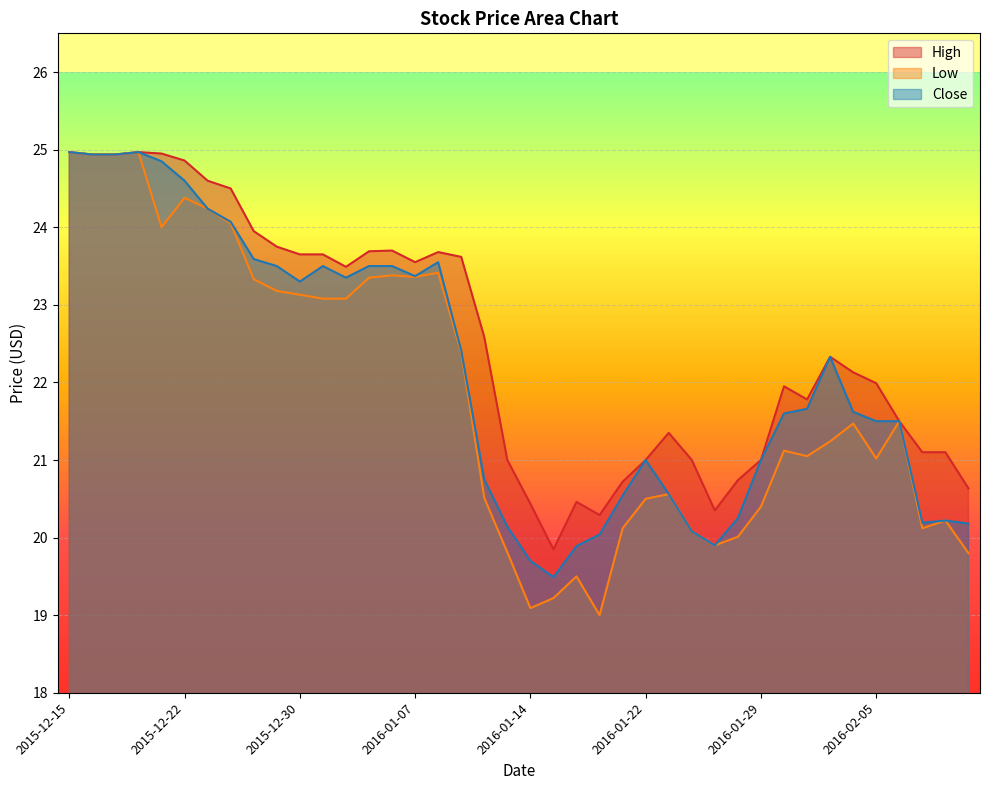

What is the approximate value of Low at 2016-02-11?

19.8